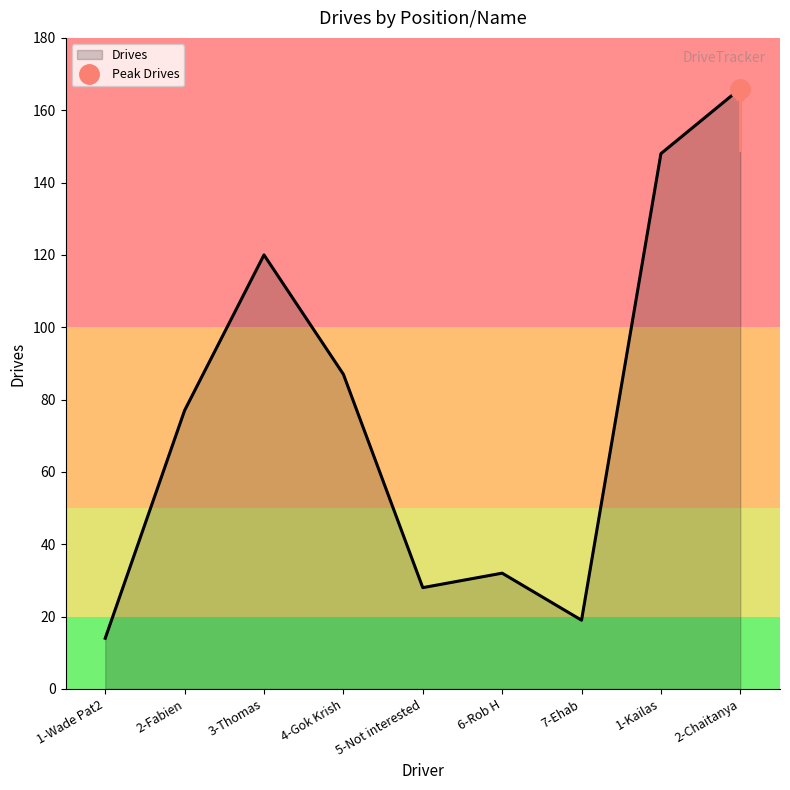

True or false: the data shows 44 at 6-Rob H.

False